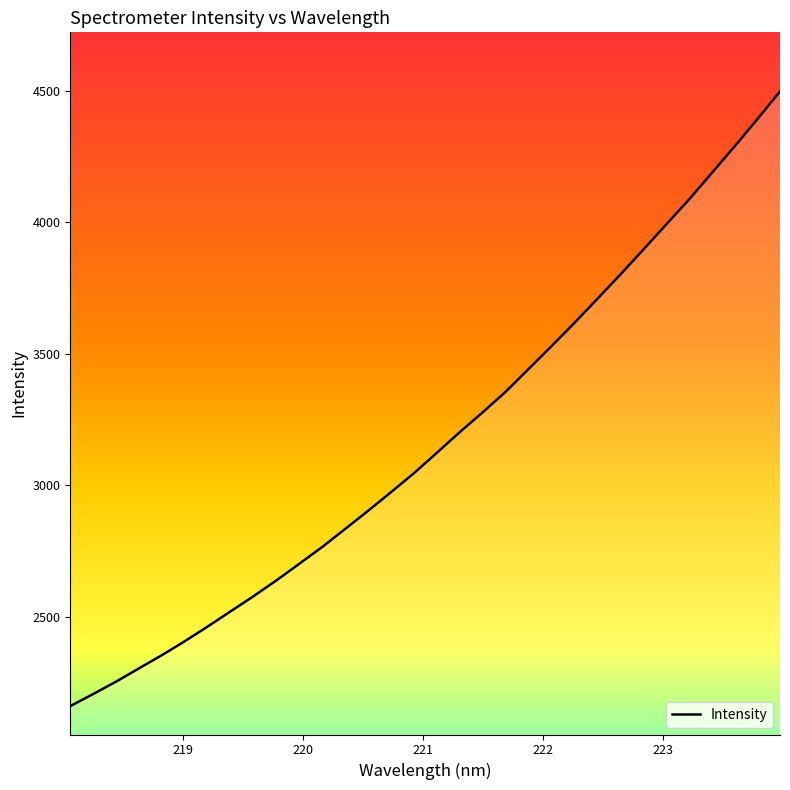

What is the difference between the maximum and minimum values?

2339.0